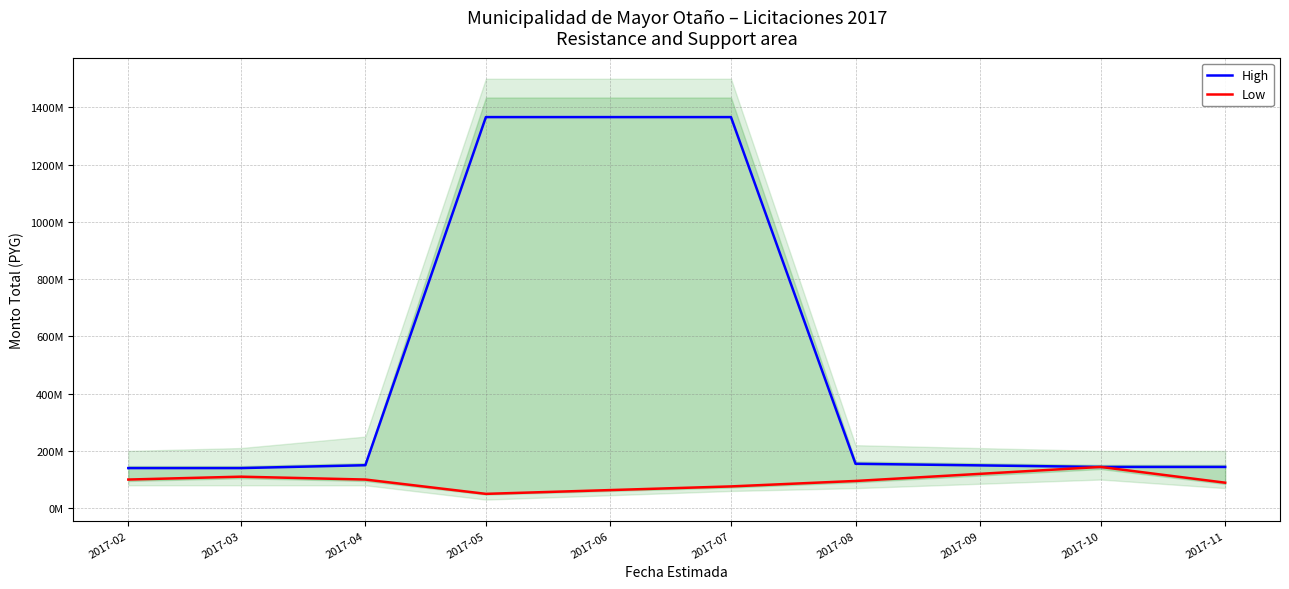

What value does the Low series have at 2017-02, to the nearest 10?

100000000